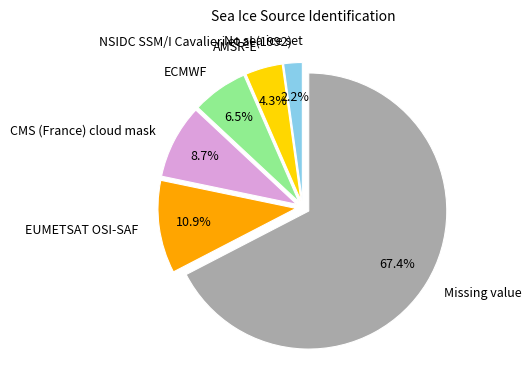

Which category has the biggest portion of the pie?

Missing value